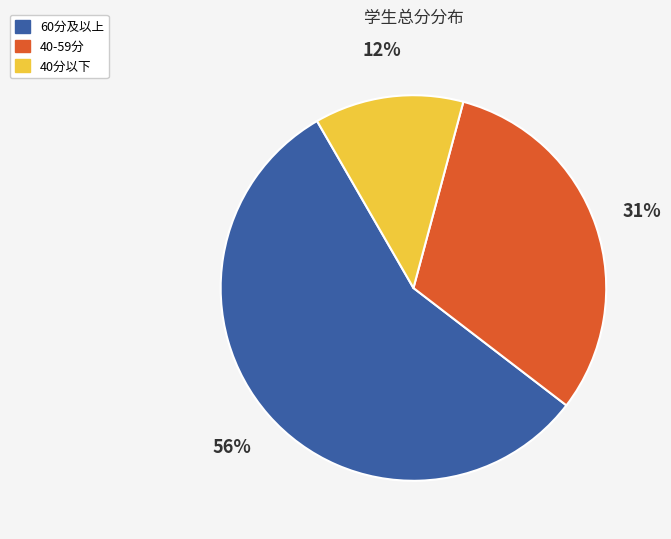

To the nearest percent, what is the difference between the largest and smallest slice percentages?

44%